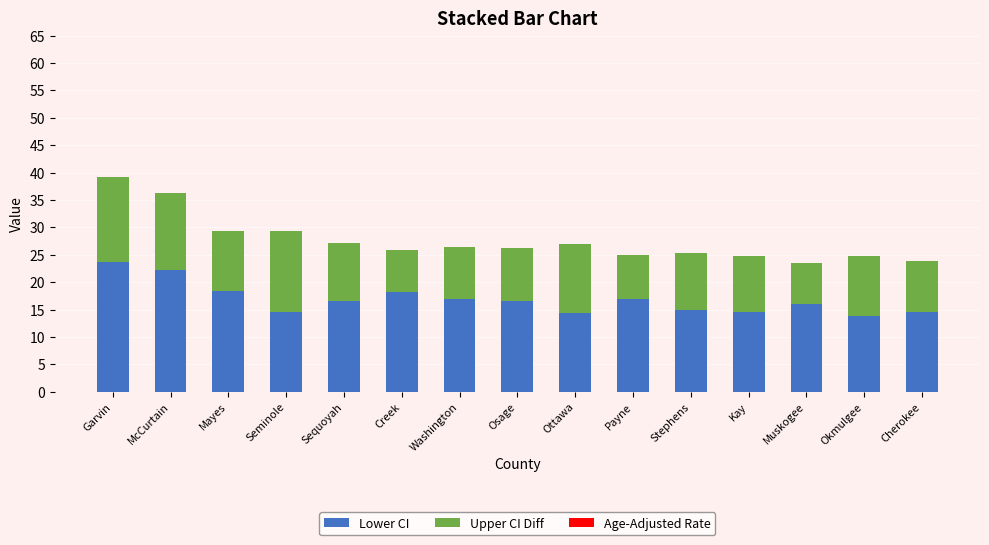

At which category is the sum across all series the highest?

Garvin